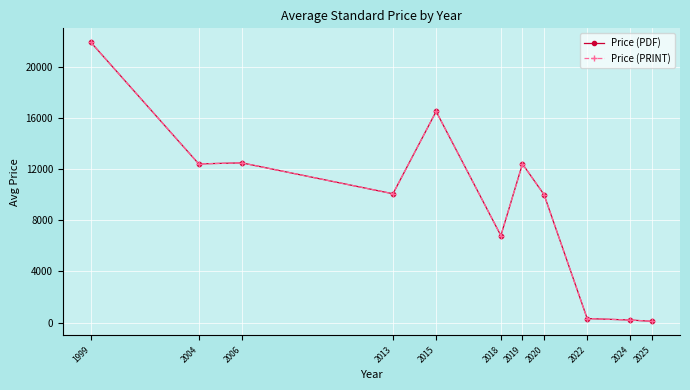

Does the chart have visible grid lines?

Yes